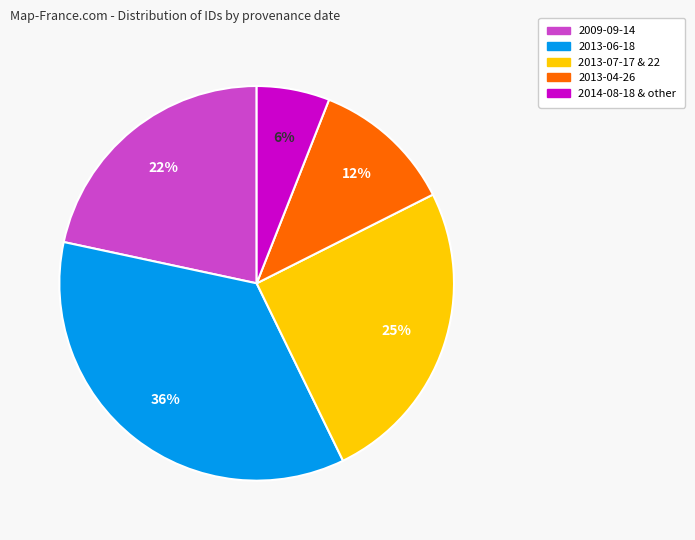

To the nearest percent, what is the difference between the largest and smallest slice percentages?

30%